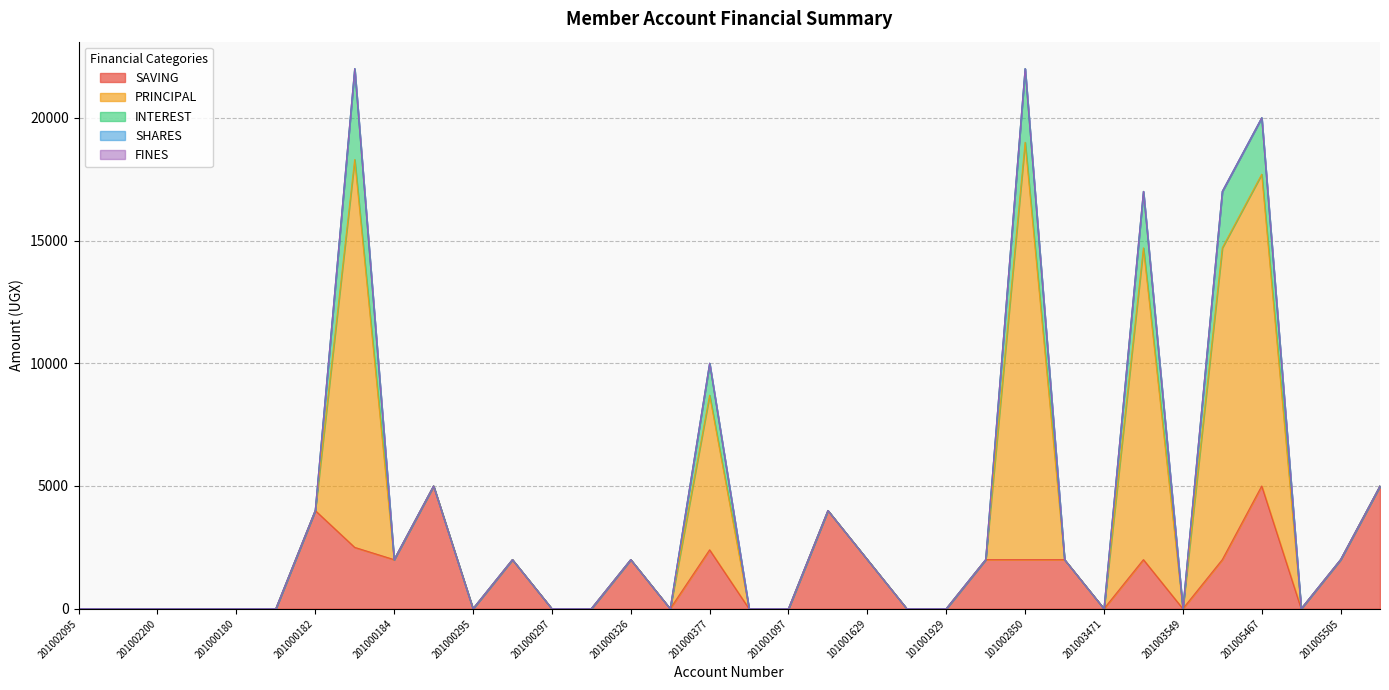

Which category has the highest value in the INTEREST series?

201000183